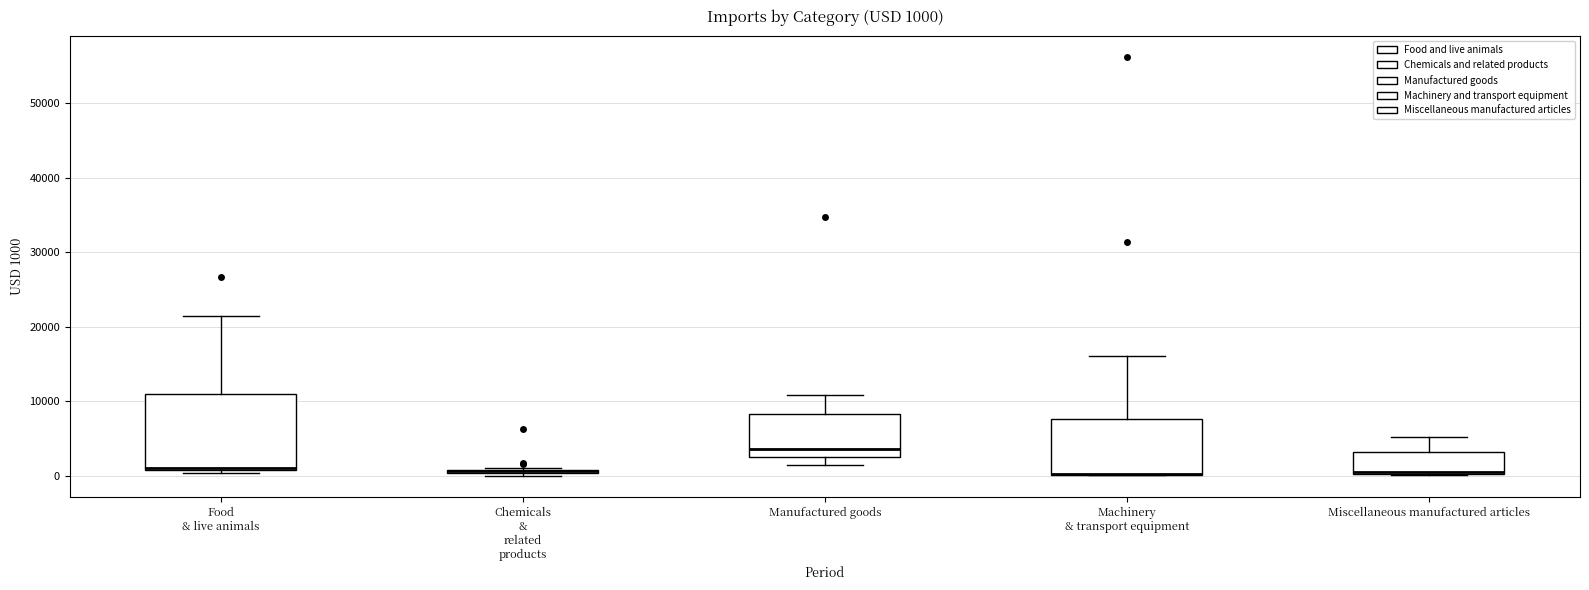

Comparing the boxes themselves (not the whiskers), which one is the tallest?

Food & live animals